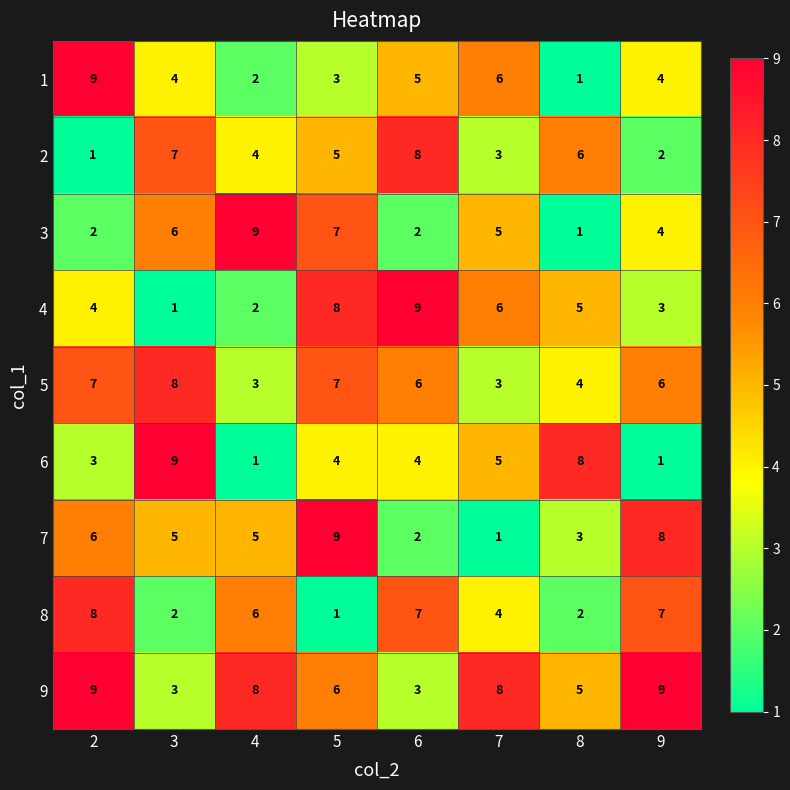

What is the approximate value of 5 at 4?

3